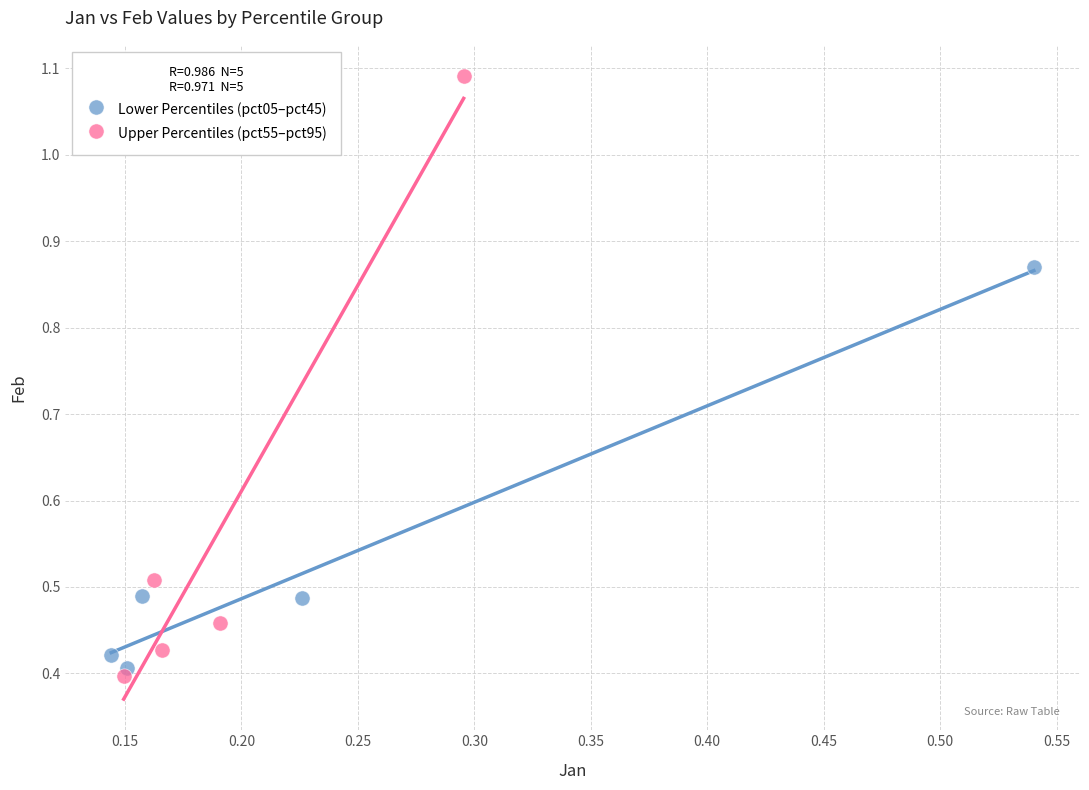

What are all the series names shown in the legend?

Lower Percentiles (pct05–pct45), Upper Percentiles (pct55–pct95)